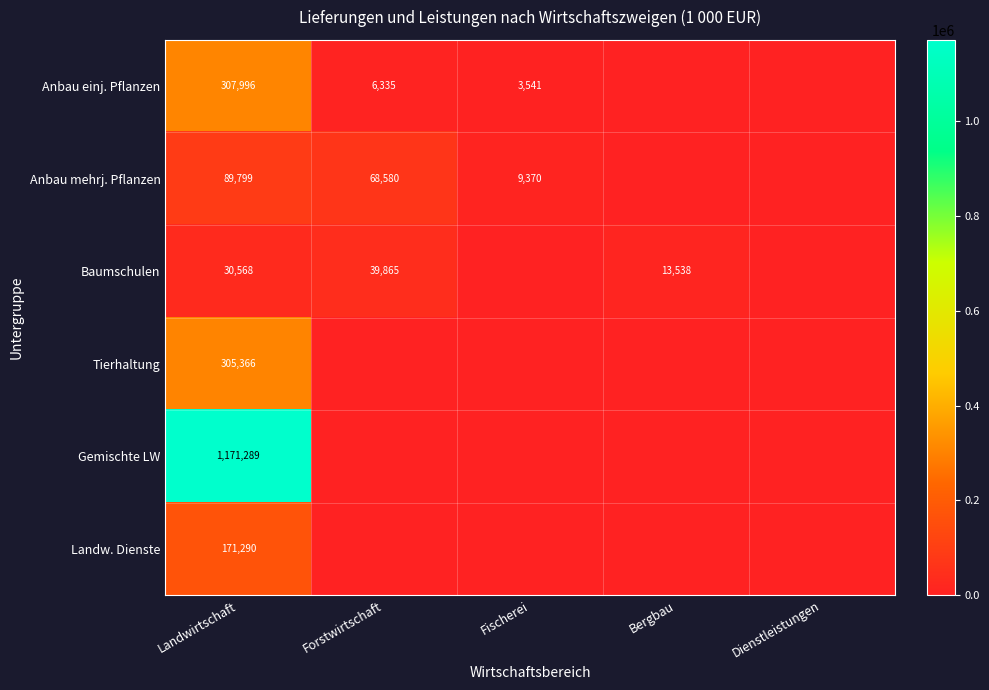

What is the spread (max minus min) of values at Landwirtschaft?

1140721